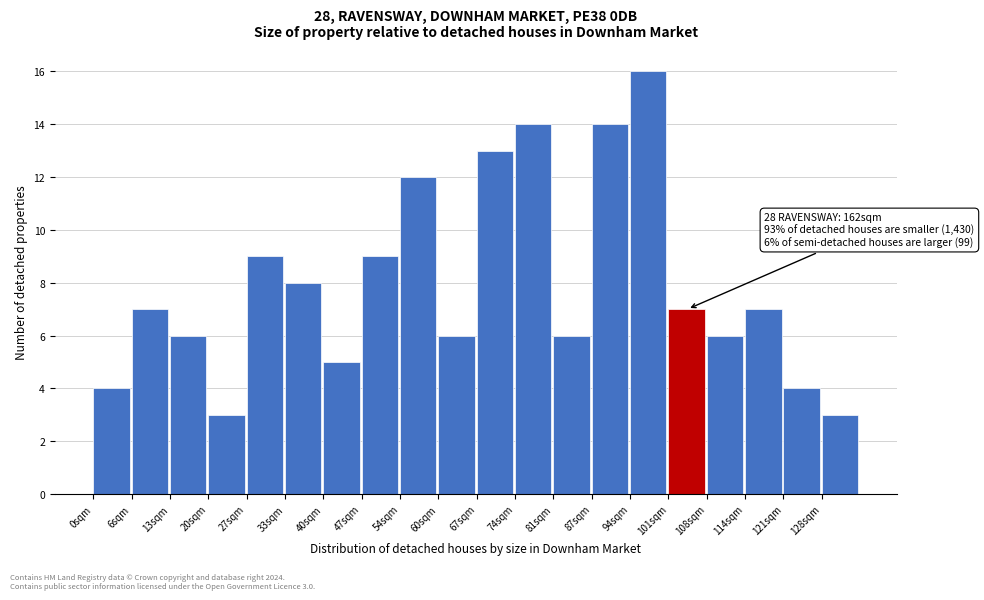

Reading left to right, transcribe all the data shown in this chart.

0sqm=4	6sqm=7	13sqm=6	20sqm=3	27sqm=9	33sqm=8	40sqm=5	47sqm=9	54sqm=12	60sqm=6	67sqm=13	74sqm=14	81sqm=6	87sqm=14	94sqm=16	101sqm=7	108sqm=6	114sqm=7	121sqm=4	128sqm=3